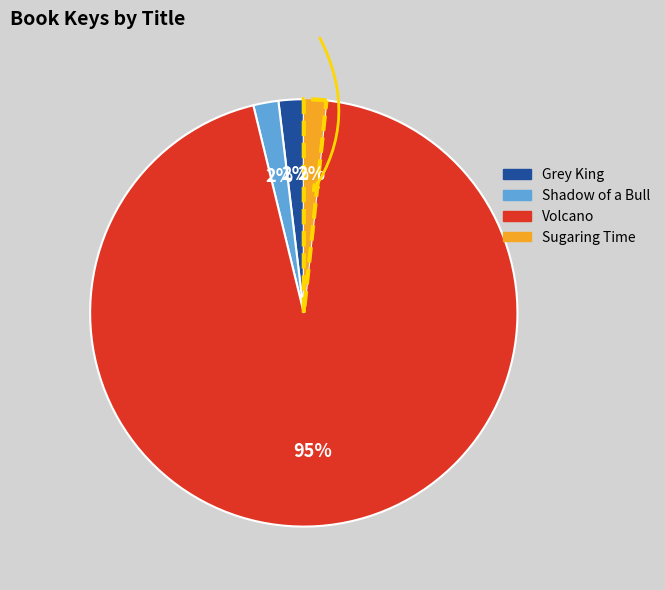

To the nearest percent, what is the combined percentage of Sugaring Time and Volcano?

96%